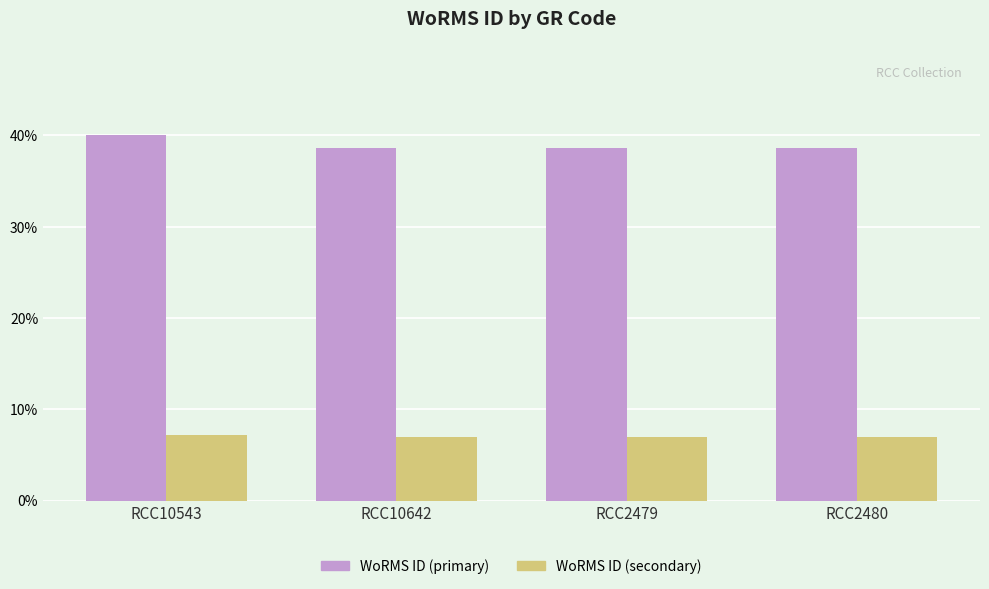

At how many categories does at least one series exceed 20?

4